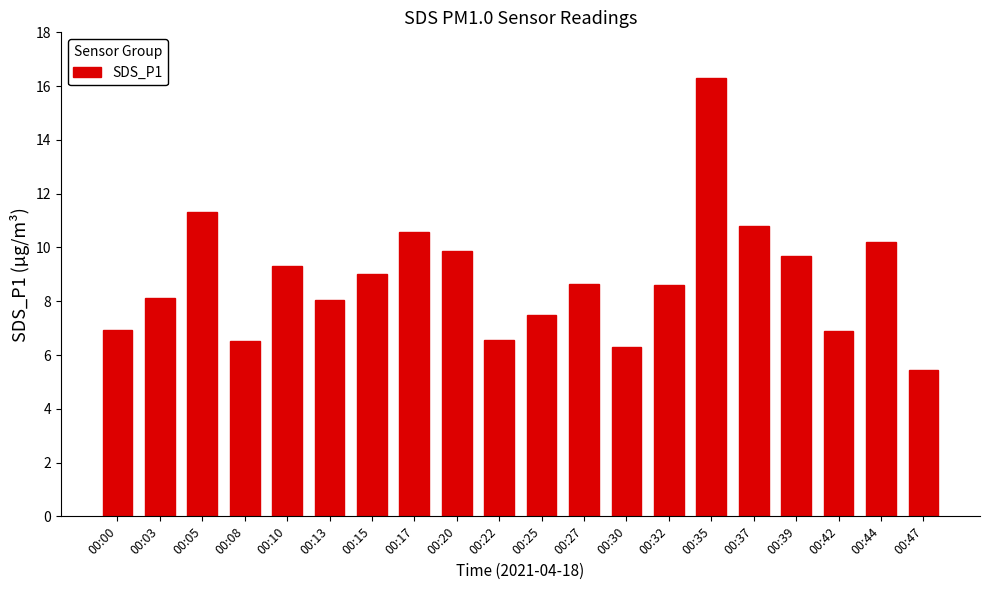

The value at 00:32 is 8.6. True or false?

True